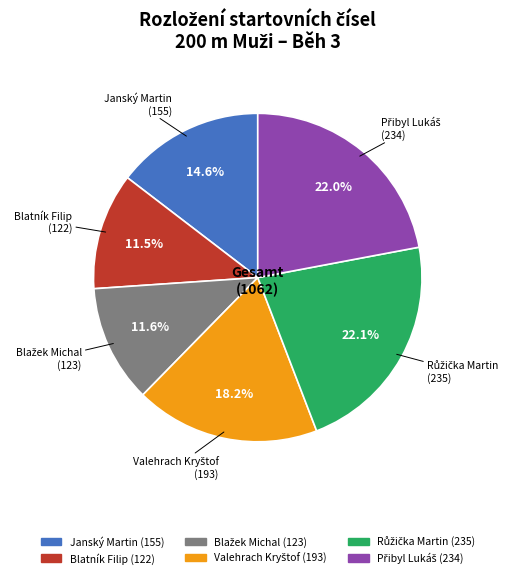

To the nearest percent, what is the difference between the largest and smallest slice percentages?

11%